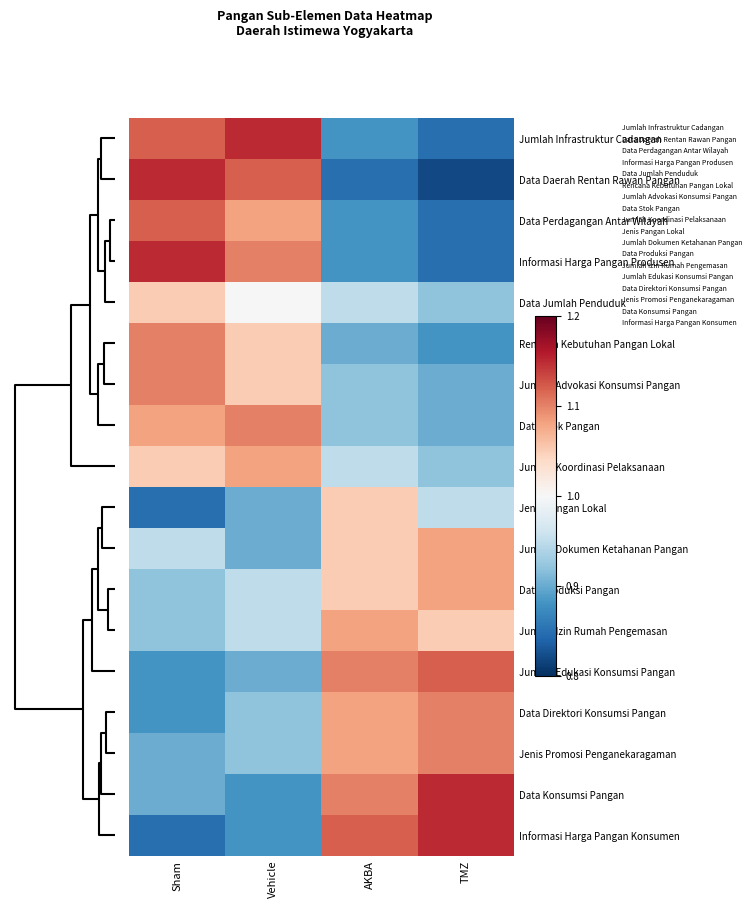

Reading left to right, transcribe all the data shown in this chart.

Jumlah Infrastruktur Cadangan: Sham=1.1	Vehicle=1.1	AKBA=0.9	TMZ=0.8
Data Daerah Rentan Rawan Pangan: Sham=1.1	Vehicle=1.1	AKBA=0.8	TMZ=0.8
Data Perdagangan Antar Wilayah: Sham=1.1	Vehicle=1.1	AKBA=0.9	TMZ=0.8
Informasi Harga Pangan Produsen: Sham=1.1	Vehicle=1.1	AKBA=0.9	TMZ=0.8
Data Jumlah Penduduk: Sham=1.1	Vehicle=1.0	AKBA=0.9	TMZ=0.9
Rencana Kebutuhan Pangan Lokal: Sham=1.1	Vehicle=1.1	AKBA=0.9	TMZ=0.9
Jumlah Advokasi Konsumsi Pangan: Sham=1.1	Vehicle=1.1	AKBA=0.9	TMZ=0.9
Data Stok Pangan: Sham=1.1	Vehicle=1.1	AKBA=0.9	TMZ=0.9
Jumlah Koordinasi Pelaksanaan: Sham=1.1	Vehicle=1.1	AKBA=0.9	TMZ=0.9
Jenis Pangan Lokal: Sham=0.8	Vehicle=0.9	AKBA=1.1	TMZ=0.9
Jumlah Dokumen Ketahanan Pangan: Sham=0.9	Vehicle=0.9	AKBA=1.1	TMZ=1.1
Data Produksi Pangan: Sham=0.9	Vehicle=0.9	AKBA=1.1	TMZ=1.1
Jumlah Izin Rumah Pengemasan: Sham=0.9	Vehicle=0.9	AKBA=1.1	TMZ=1.1
Jumlah Edukasi Konsumsi Pangan: Sham=0.9	Vehicle=0.9	AKBA=1.1	TMZ=1.1
Data Direktori Konsumsi Pangan: Sham=0.9	Vehicle=0.9	AKBA=1.1	TMZ=1.1
Jenis Promosi Penganekaragaman: Sham=0.9	Vehicle=0.9	AKBA=1.1	TMZ=1.1
Data Konsumsi Pangan: Sham=0.9	Vehicle=0.9	AKBA=1.1	TMZ=1.1
Informasi Harga Pangan Konsumen: Sham=0.8	Vehicle=0.9	AKBA=1.1	TMZ=1.1